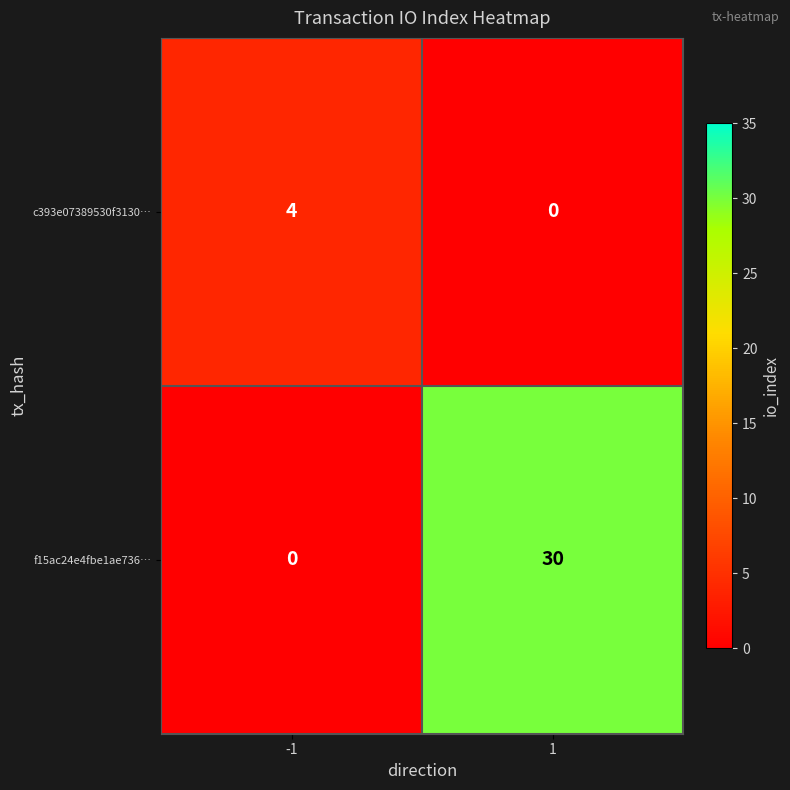

Reading left to right, transcribe all the data shown in this chart.

c393e07389530f3130…: -1=4	1=0
f15ac24e4fbe1ae736…: -1=0	1=30